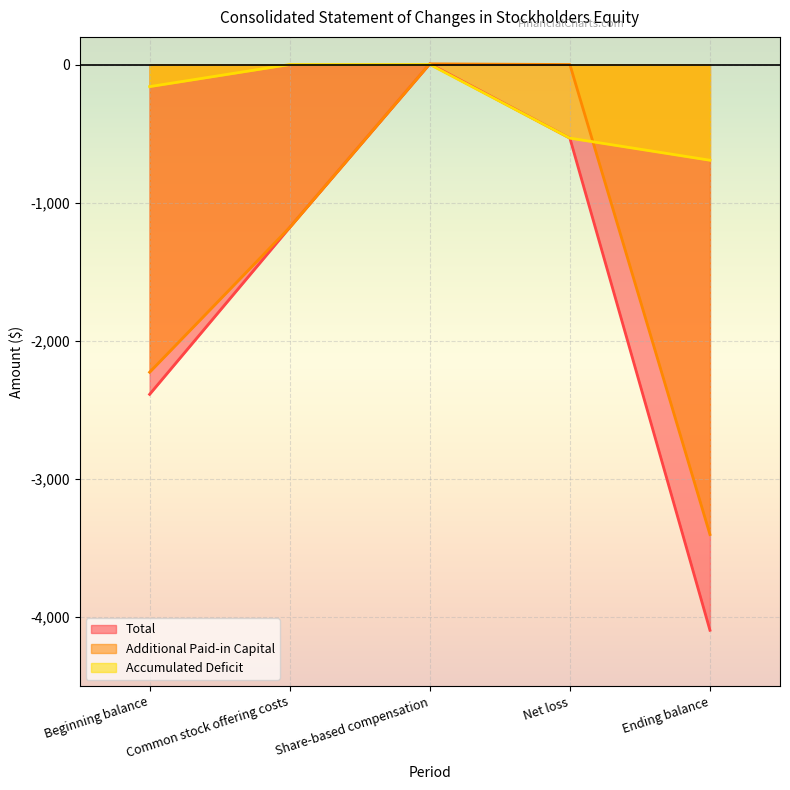

What is the difference between the Additional Paid-in Capital values at Net loss and Ending balance?

3403